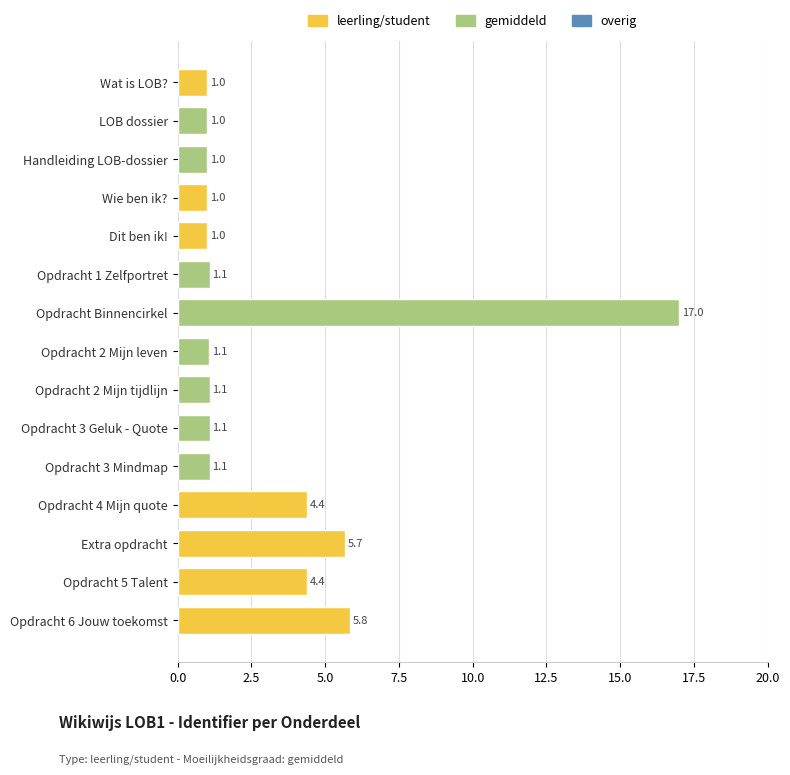

Which label corresponds to the largest value in the chart?

Opdracht Binnencirkel